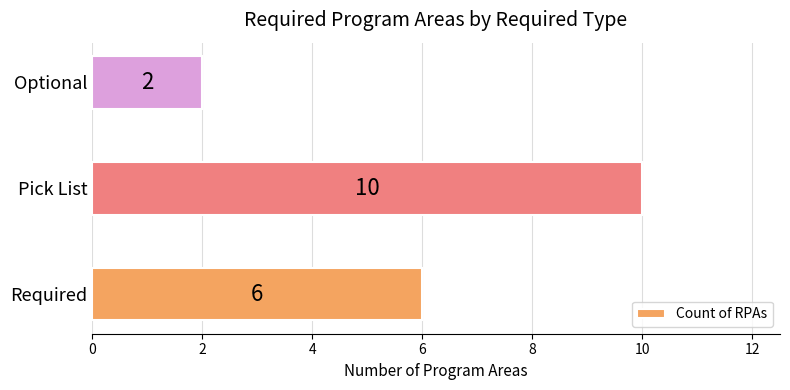

What is the difference between the maximum and minimum values?

8